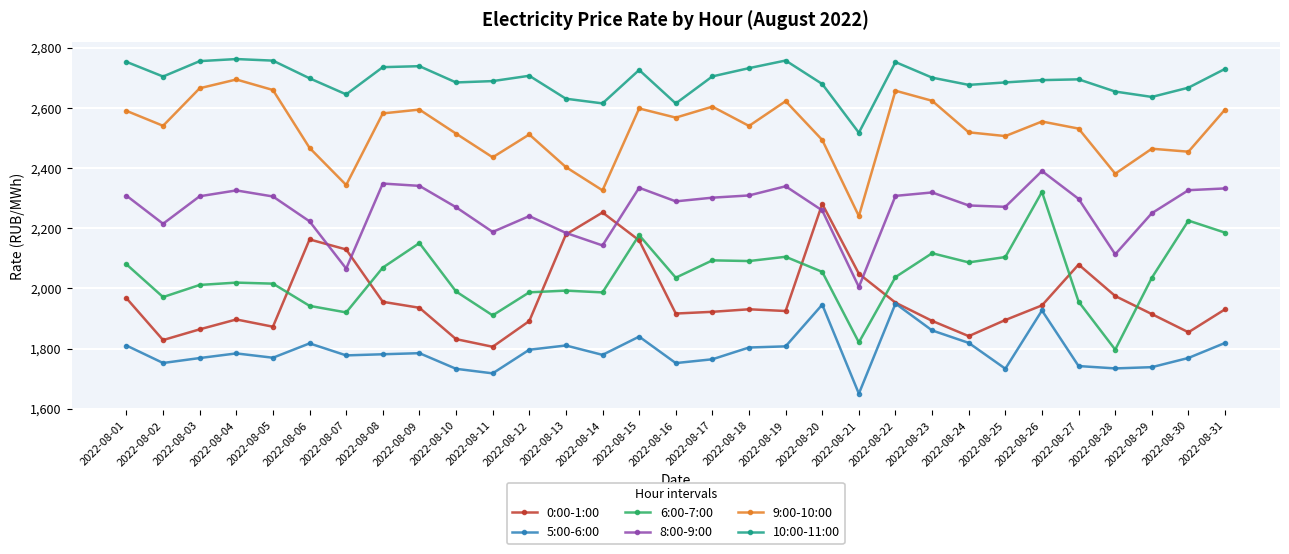

At which category does 8:00-9:00 reach its first local valley?

2022-08-02